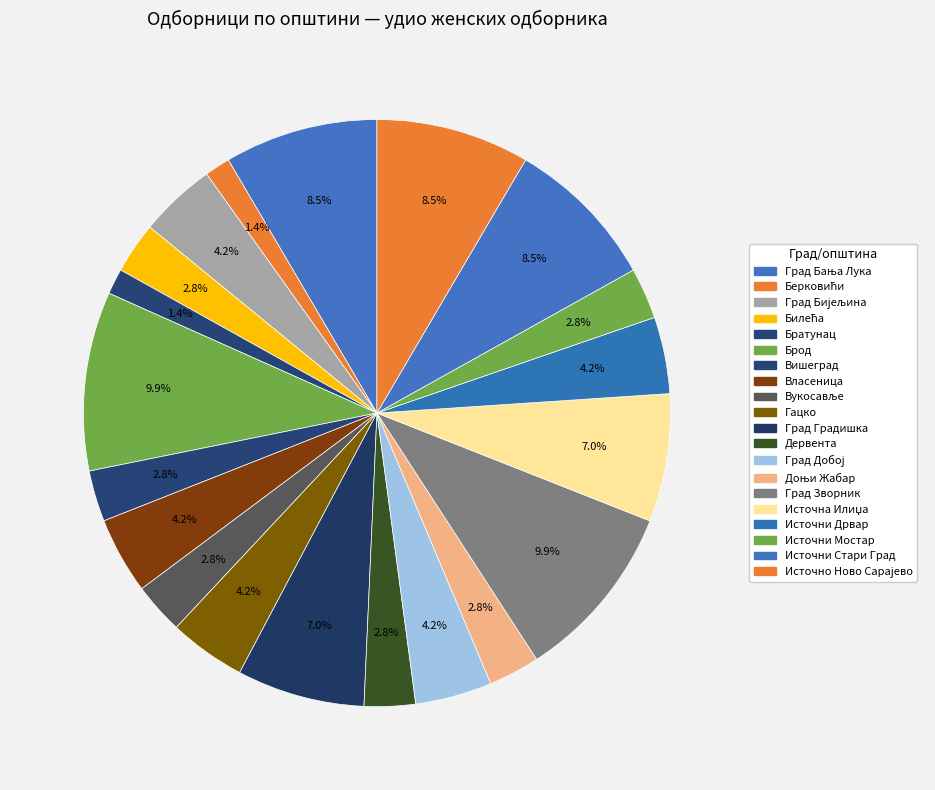

Count the number of slices in the pie.

20